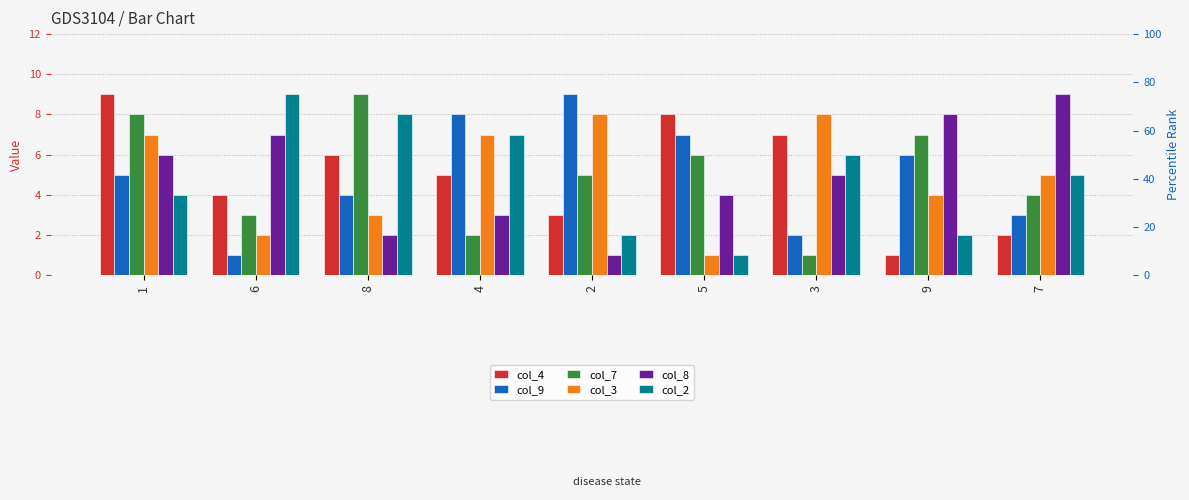

Is the value of col_2 at 6 greater than the value of col_3 at 9?

Yes